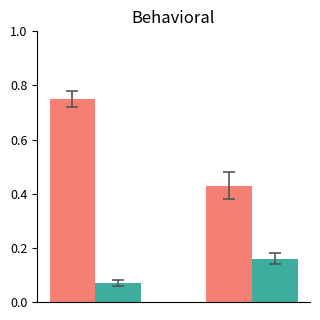

Count the number of data series in this chart.

2